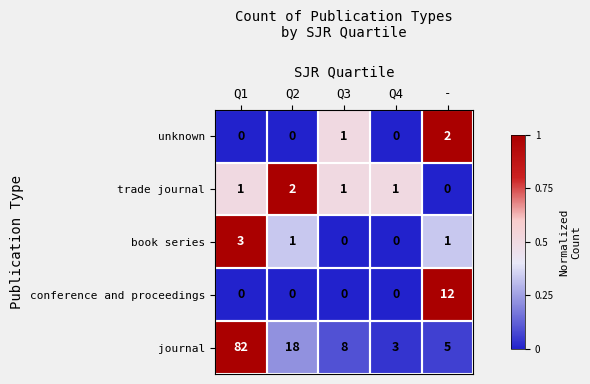

At how many categories does at least one series exceed 0?

5